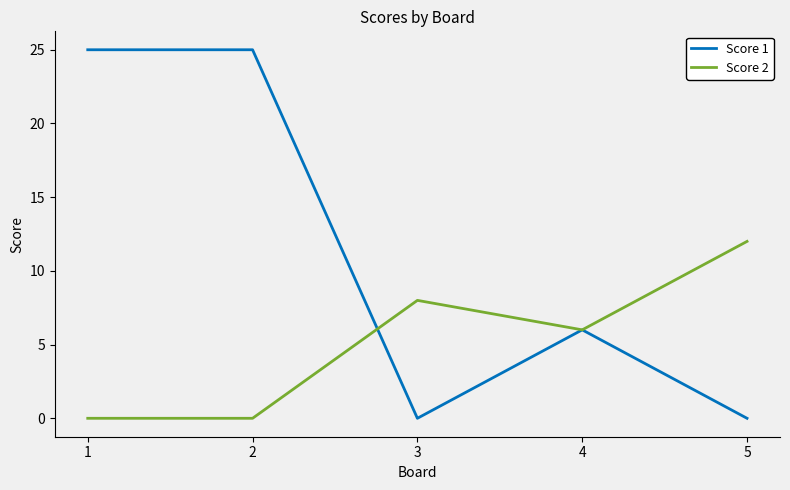

What is the highest value of the Score 1 series?

25